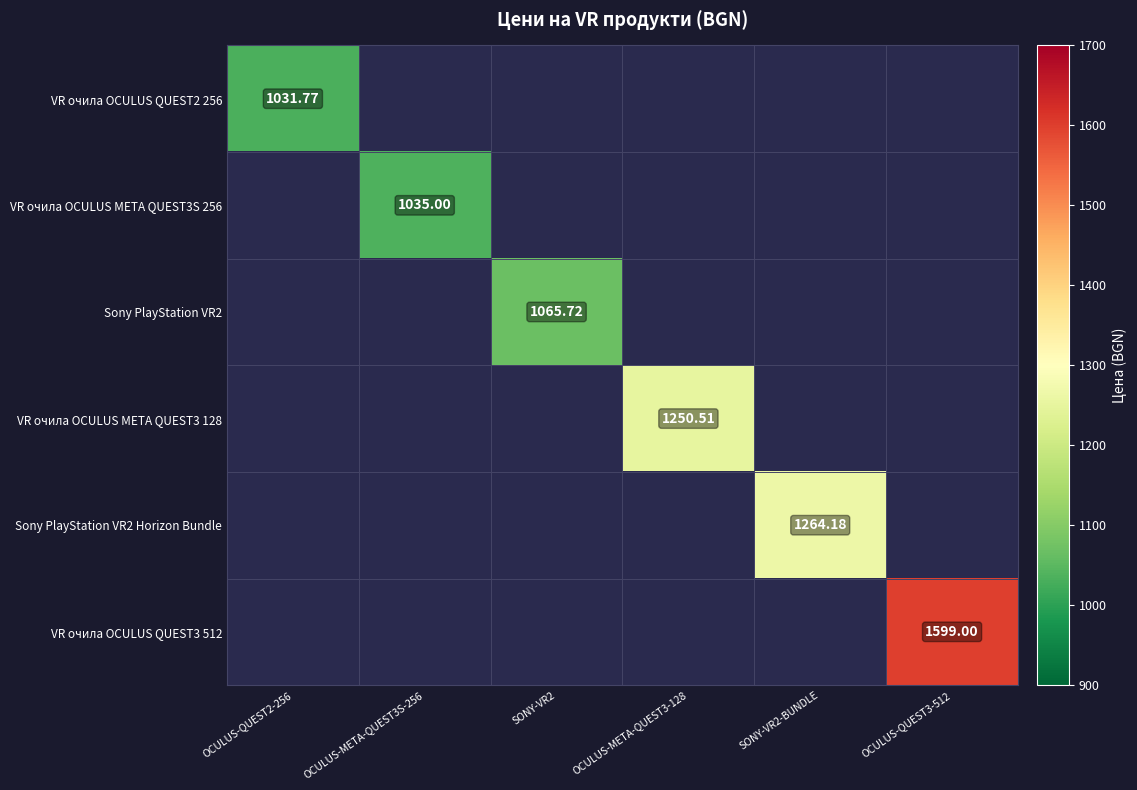

What is the highest value of the Sony PlayStation VR2 series?

1065.7